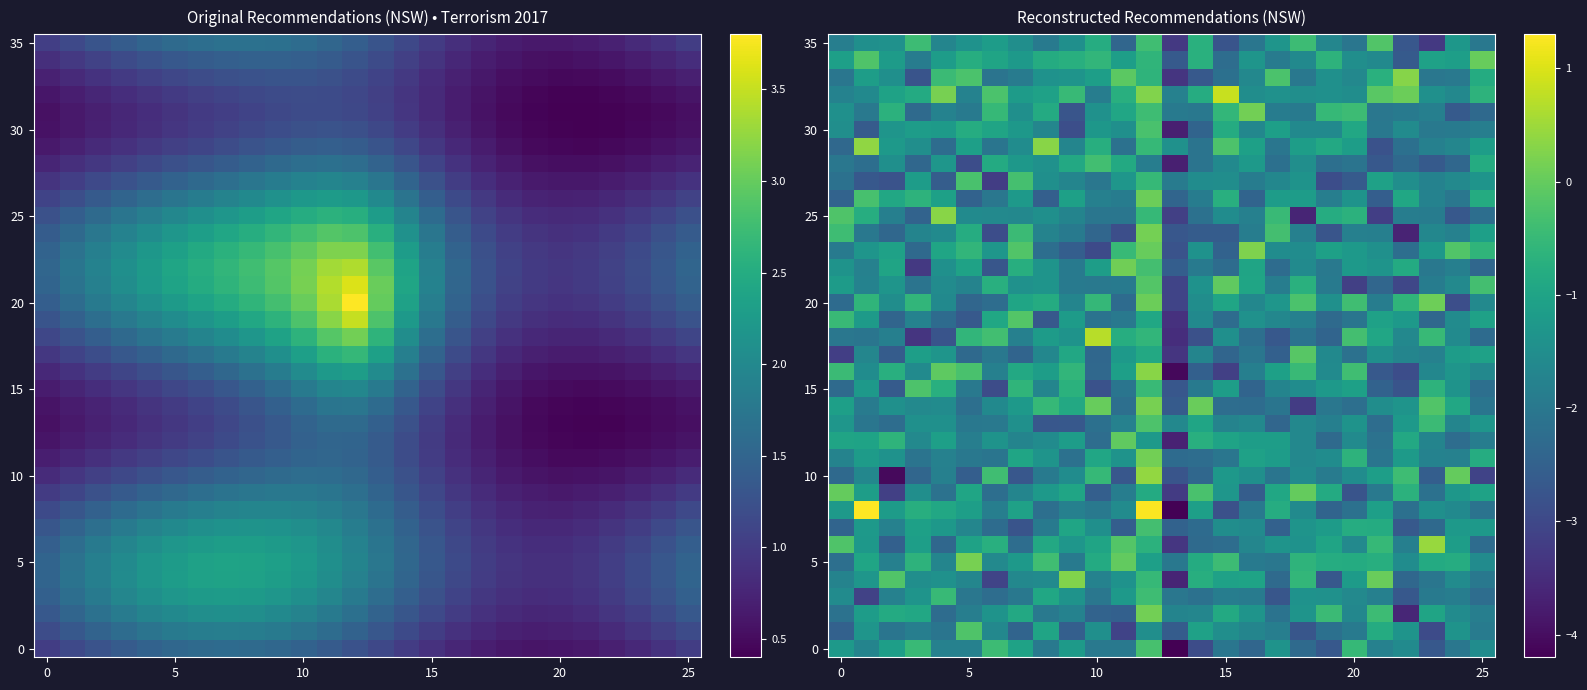

Which category has the lowest value across all series?

13